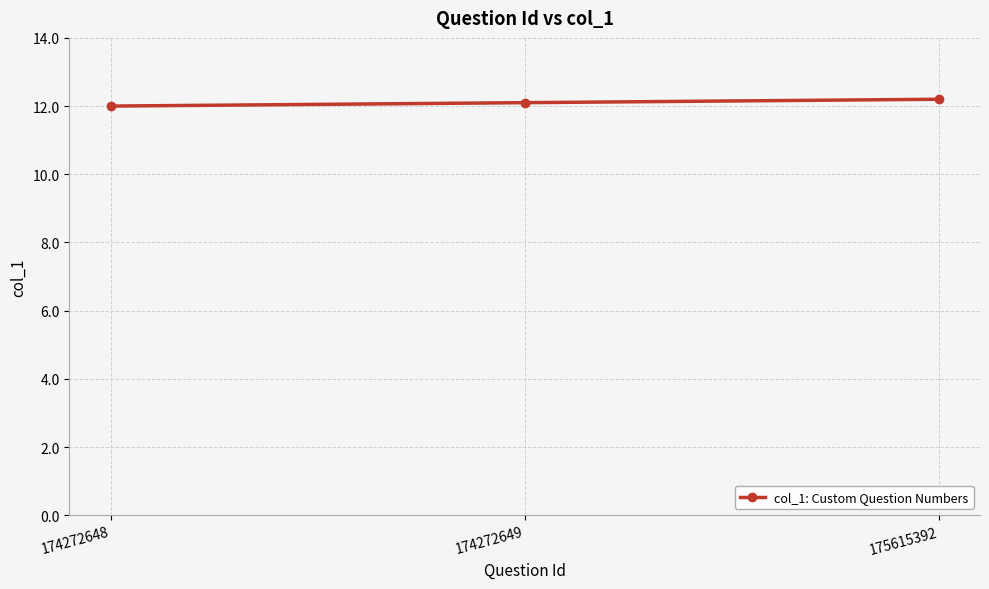

What is the difference between the second highest and minimum values?

0.1